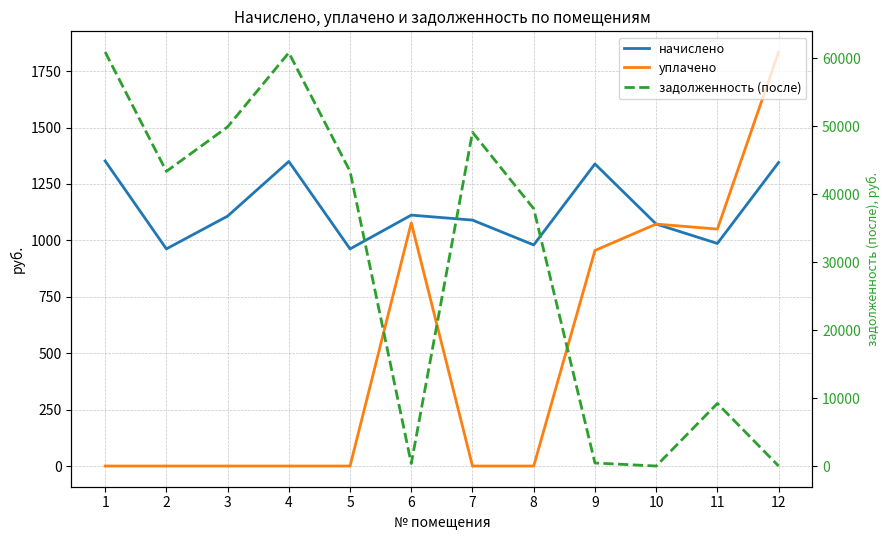

At which category is the sum across all series the highest?

1